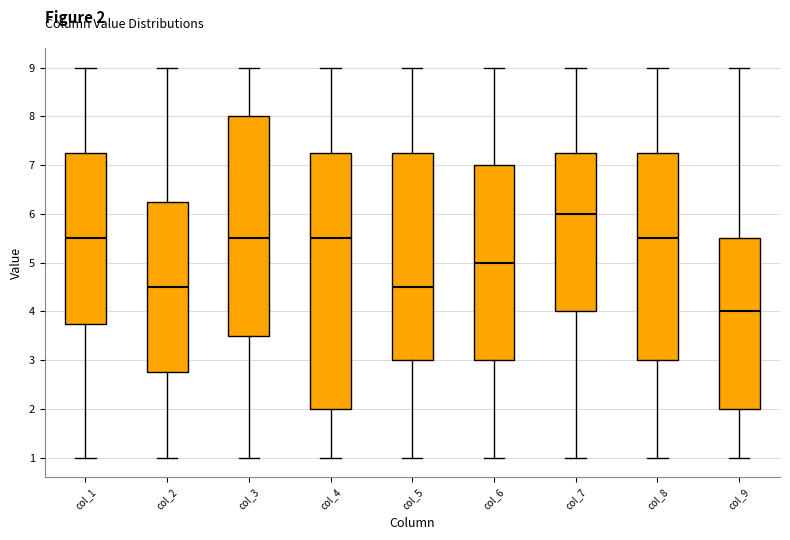

Which box has the lowest median line?

col_9